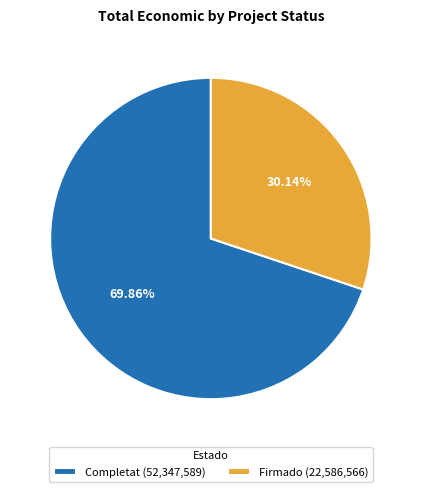

Between Completat (52,347,589) and Firmado (22,586,566), which is larger?

Completat (52,347,589)